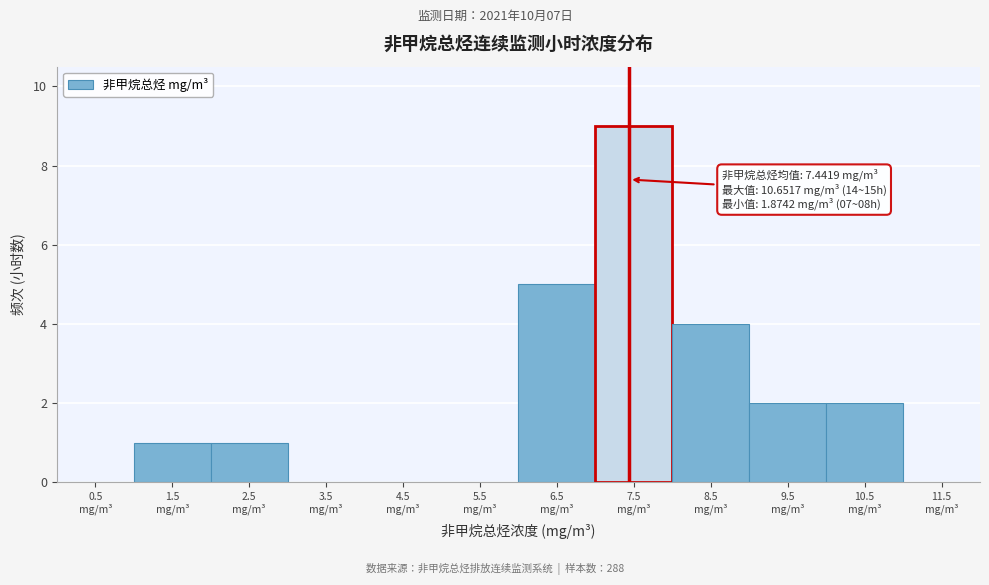

Over which range of the x-axis is the bar tallest?

7 to 8